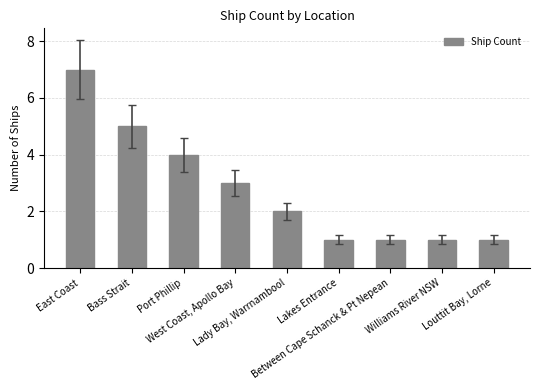

Reading left to right, what are all the values shown in this chart?

7	5	4	3	2	1	1	1	1